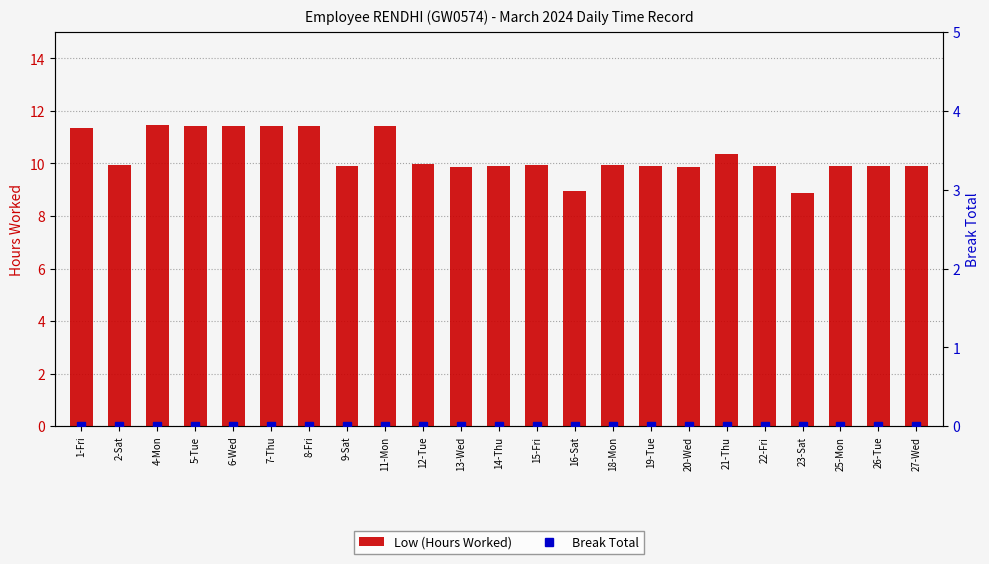

What is the difference between the maximum and second lowest values in the Low (Hours Worked) series?

2.5